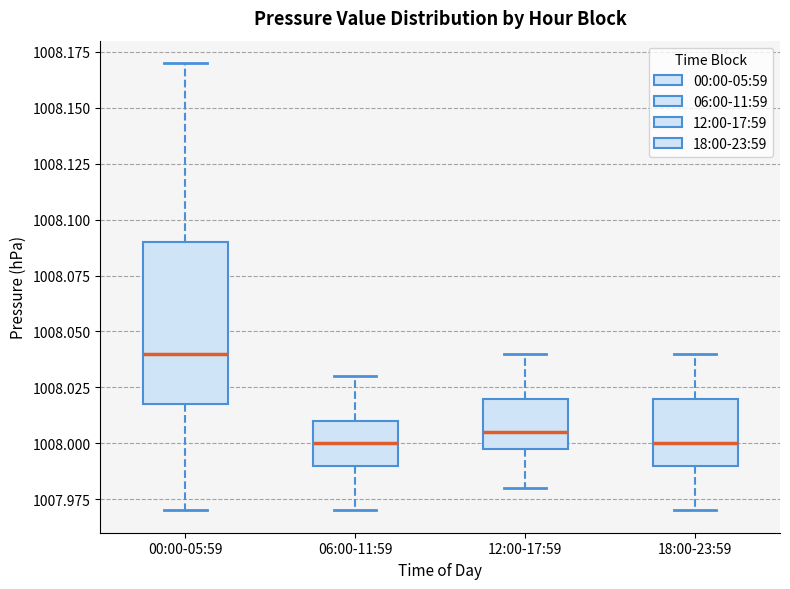

Comparing the boxes themselves (not the whiskers), which one is the tallest?

00:00-05:59